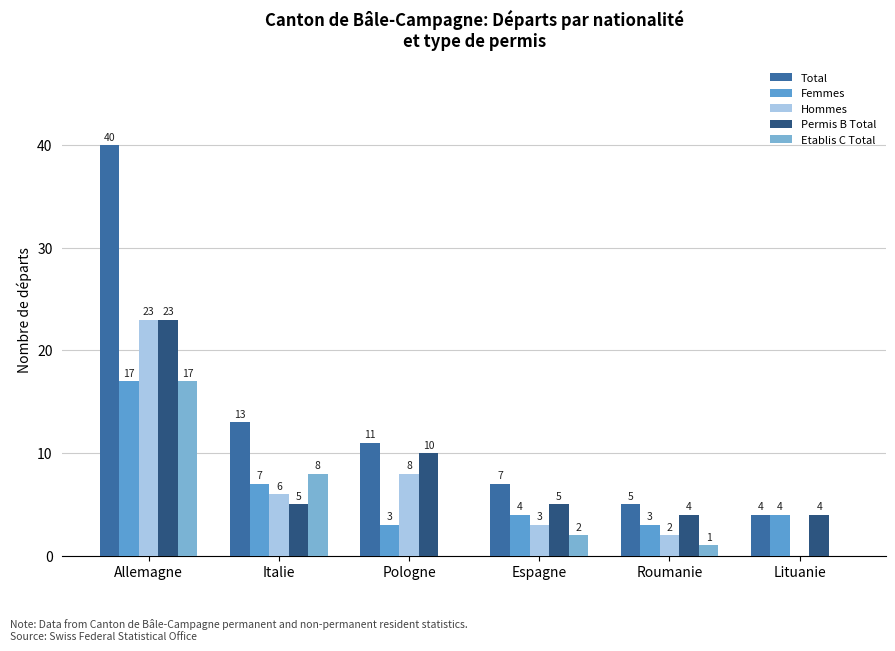

Reading left to right, what are all the values shown in this chart?

Total: Allemagne=40	Italie=13	Pologne=11	Espagne=7	Roumanie=5	Lituanie=4
Femmes: Allemagne=17	Italie=7	Pologne=3	Espagne=4	Roumanie=3	Lituanie=4
Hommes: Allemagne=23	Italie=6	Pologne=8	Espagne=3	Roumanie=2	Lituanie=0
Permis B Total: Allemagne=23	Italie=5	Pologne=10	Espagne=5	Roumanie=4	Lituanie=4
Etablis C Total: Allemagne=17	Italie=8	Pologne=0	Espagne=2	Roumanie=1	Lituanie=0